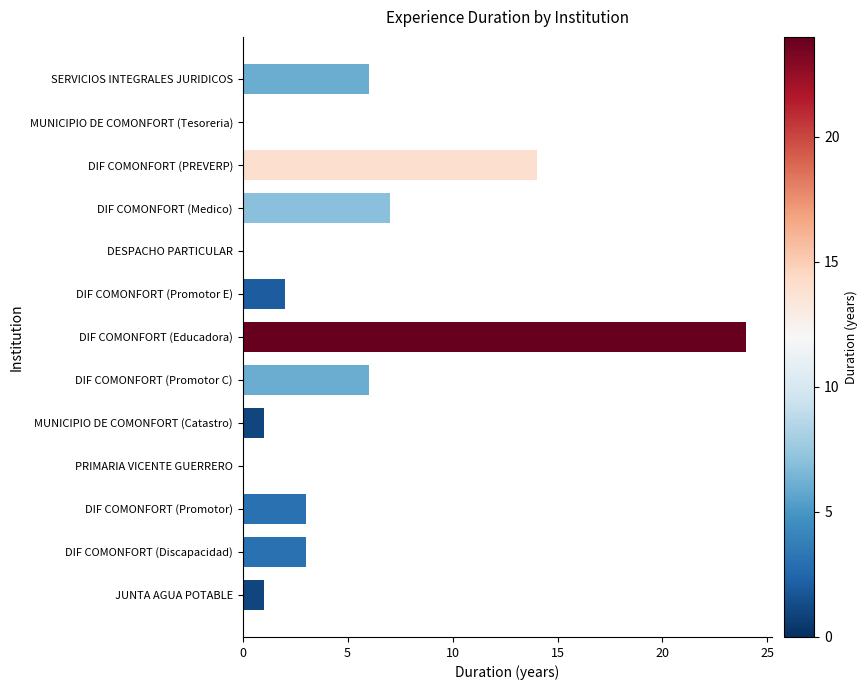

What is the change in value from DIF COMONFORT (Medico) to PRIMARIA VICENTE GUERRERO?

-7